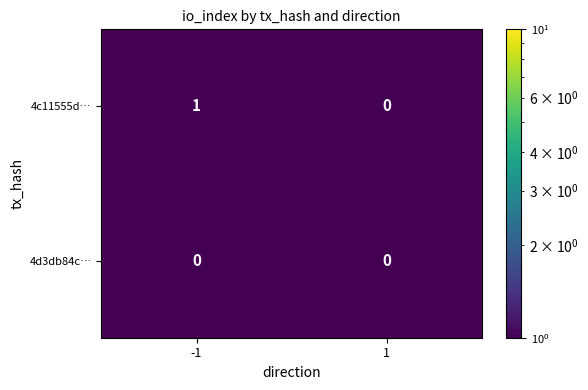

Which series has the largest total across all categories?

4c11555d…